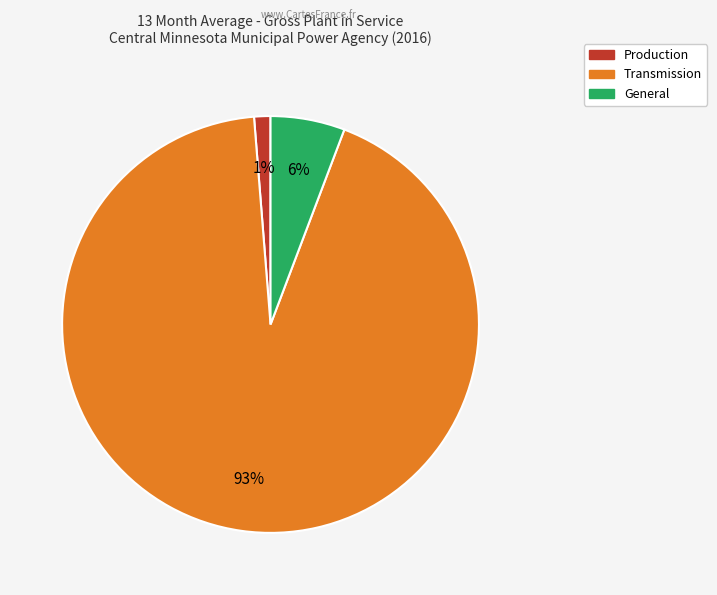

Does any single category account for the majority?

Yes